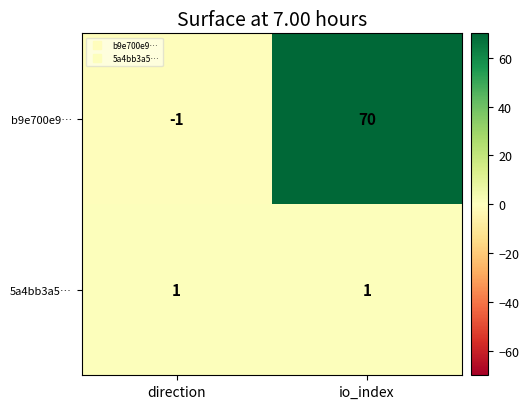

The value of b9e700e9… at direction is -1. True or false?

True